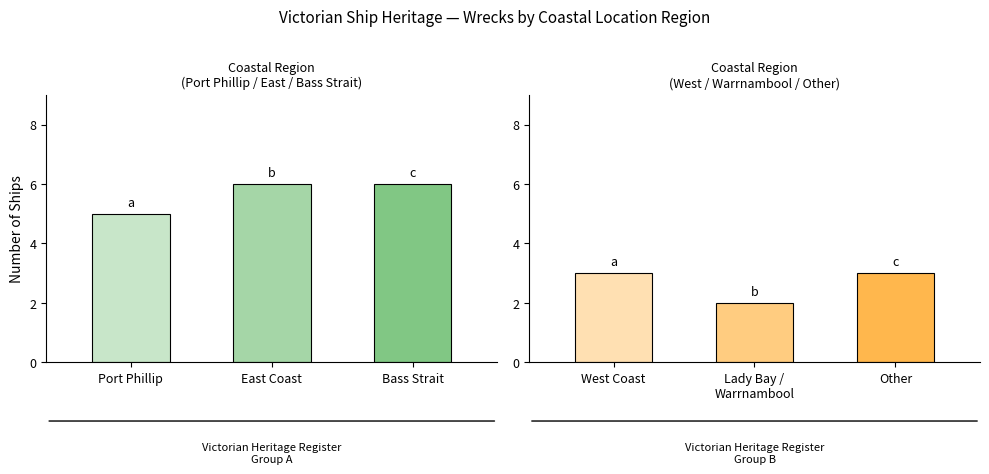

What is the difference between the maximum and minimum values?

4